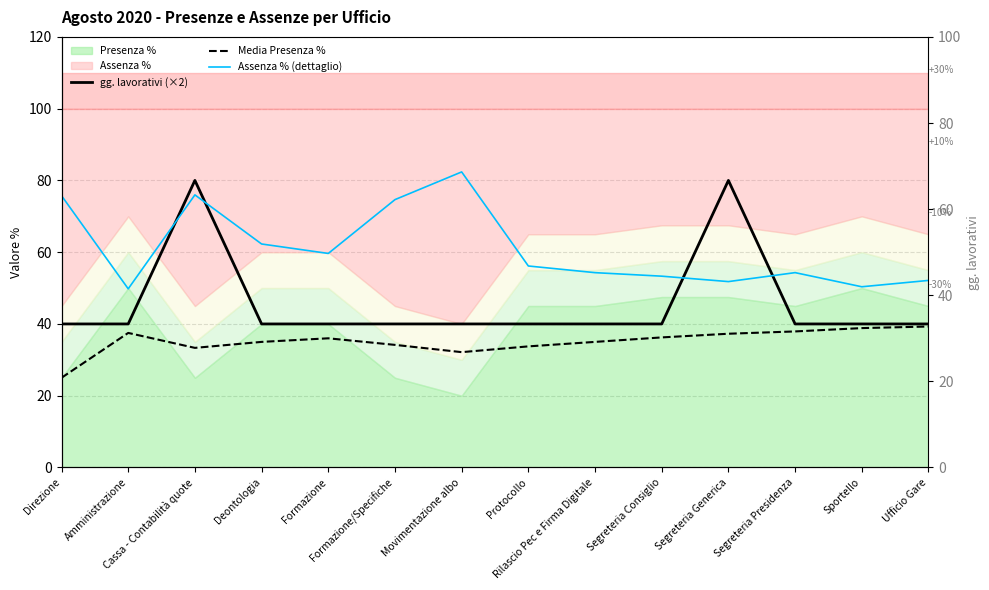

Is it true that Media Presenza % equals 49.9 at Cassa - Contabilità quote?

False